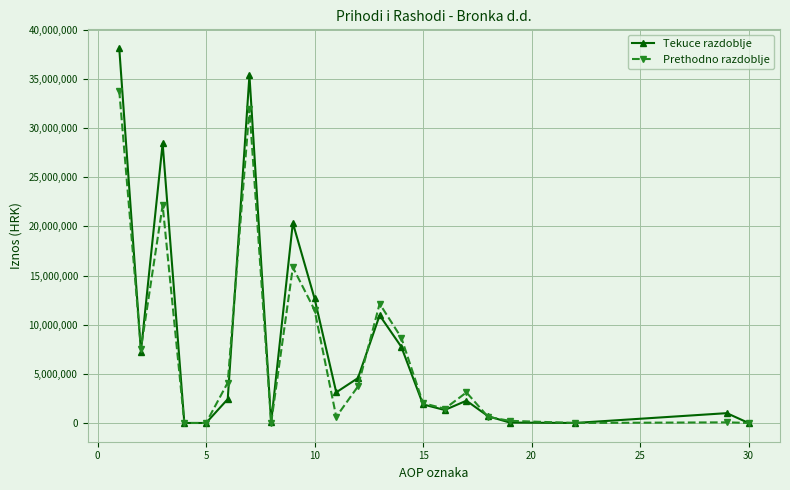

Which series has the widest spread of values?

Tekuce razdoblje